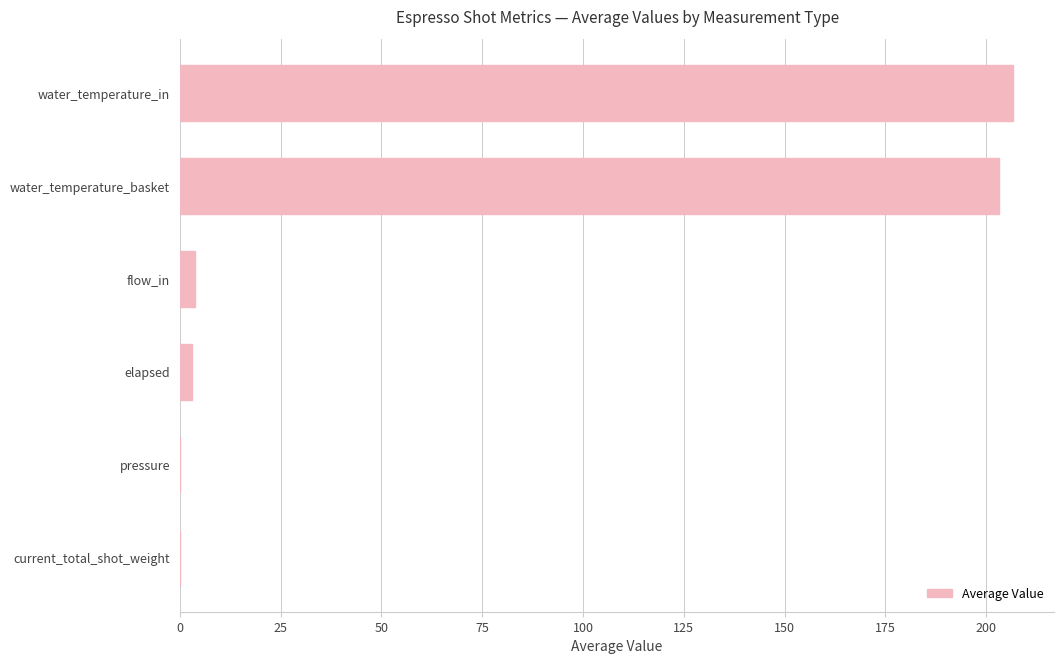

True or false: the data shows -67.2 at current_total_shot_weight.

False